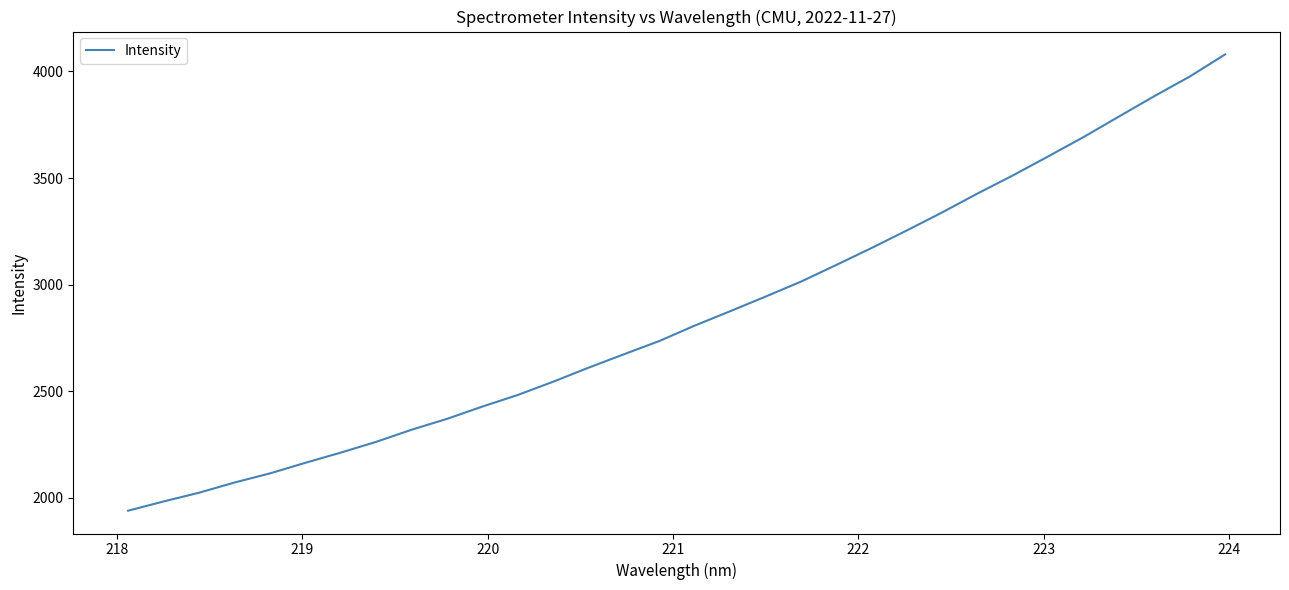

What is the sum of all values?

91391.7